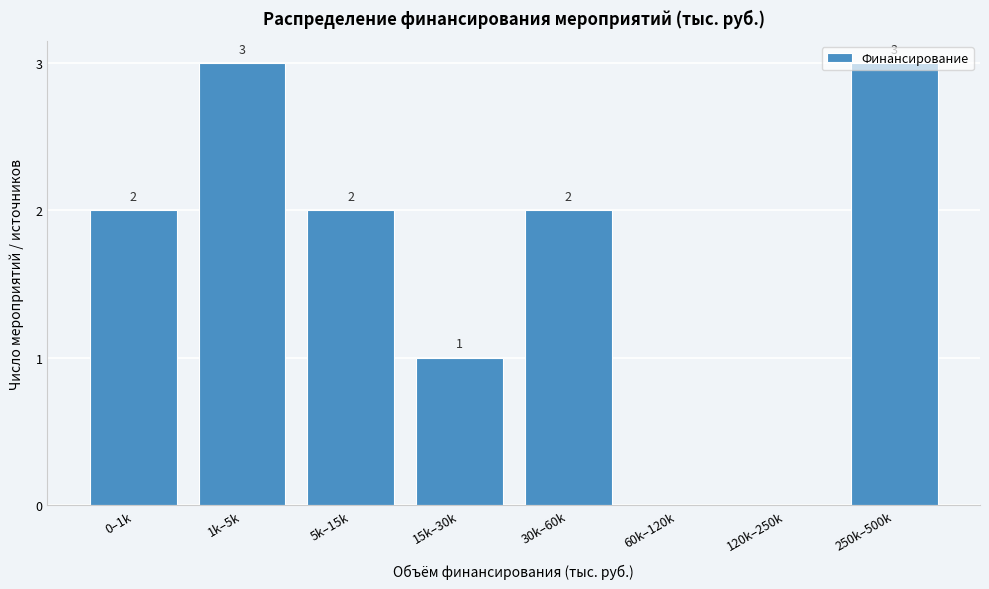

True or false: the data shows 2 at 30k–60k.

True